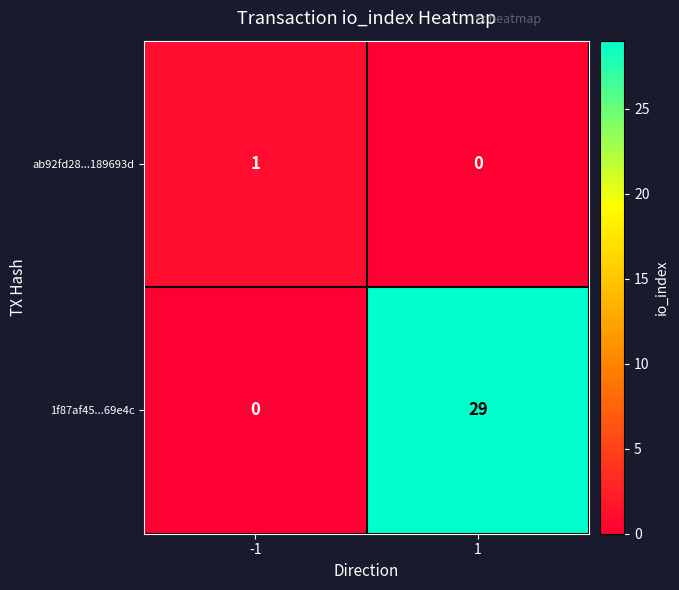

List the series in order of their peak value, lowest first.

ab92fd28...189693d, 1f87af45...69e4c